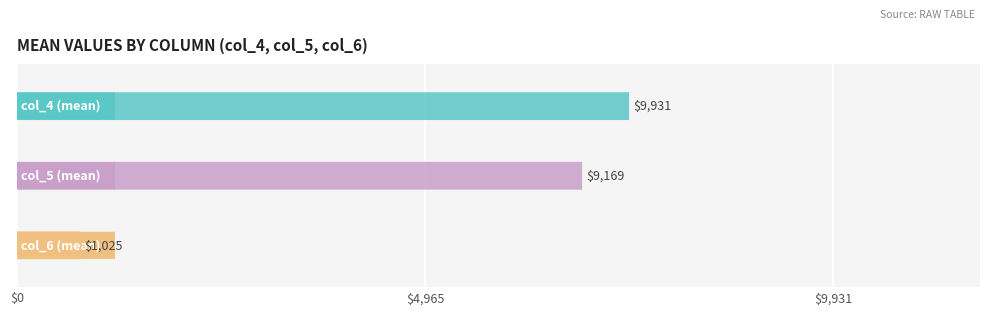

At col_4, list the series in order from smallest to largest.

col_6, col_5, col_4